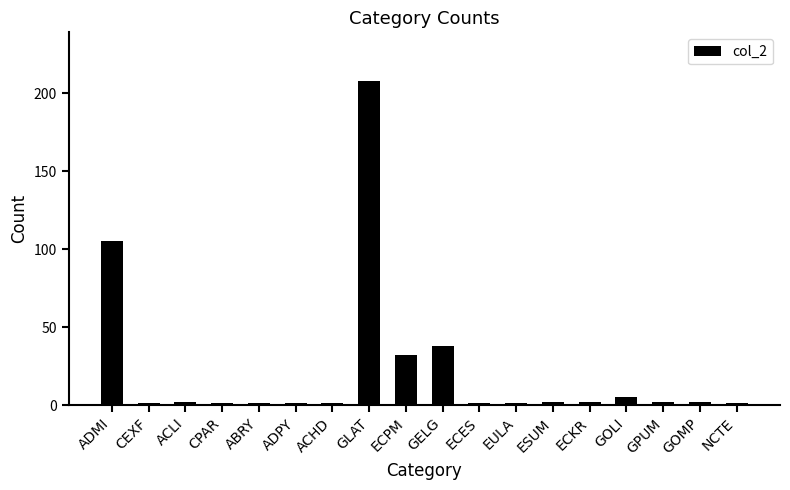

What is the average value?

23